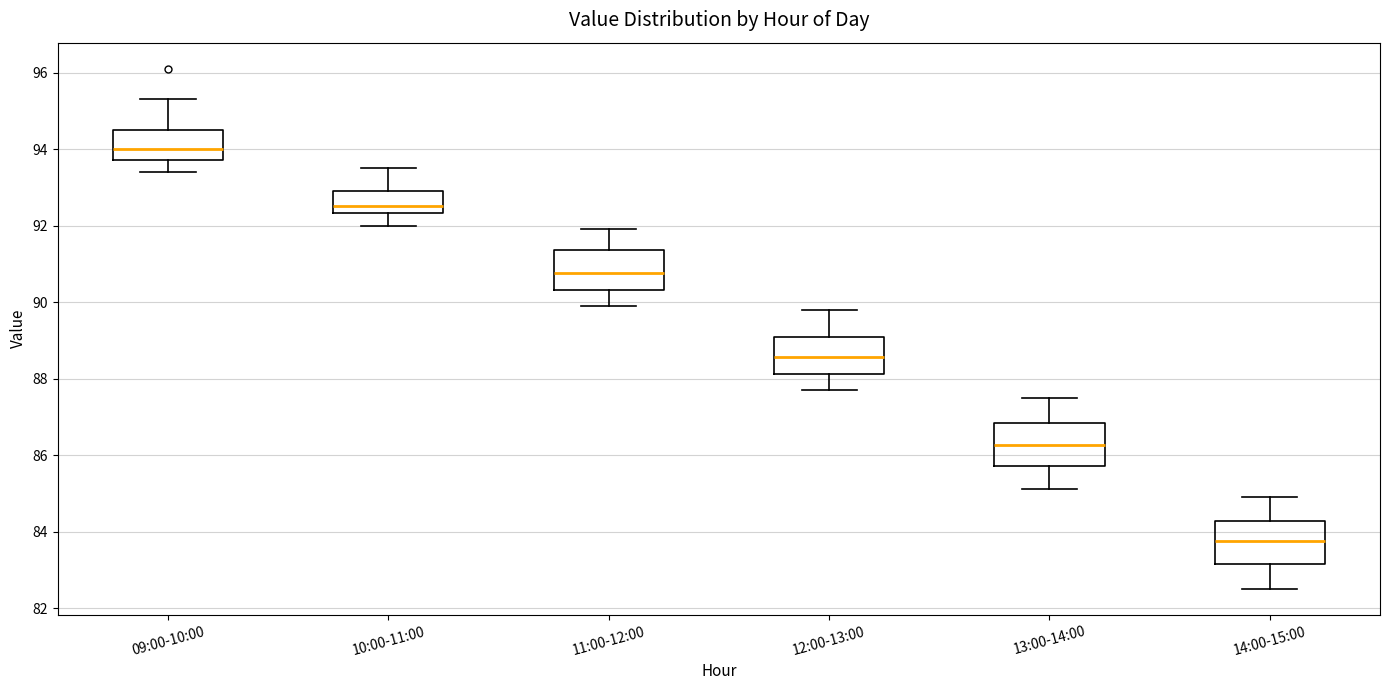

Reading left to right, transcribe this box plot: for each box, give where its median line is, the range the box spans, and where its two whiskers end, as read against the y-axis. The values are not printed on the chart, so give them approximately, as read against the axis.

09:00-10:00: median 94.0, box 93.8 to 94.6, whiskers 93.4 to 95.4
10:00-11:00: median 92.6, box 92.4 to 93.0, whiskers 92.0 to 93.6
11:00-12:00: median 90.8, box 90.4 to 91.4, whiskers 90.0 to 92.0
12:00-13:00: median 88.6, box 88.2 to 89.0, whiskers 87.8 to 89.8
13:00-14:00: median 86.2, box 85.8 to 86.8, whiskers 85.2 to 87.6
14:00-15:00: median 83.8, box 83.2 to 84.2, whiskers 82.6 to 85.0